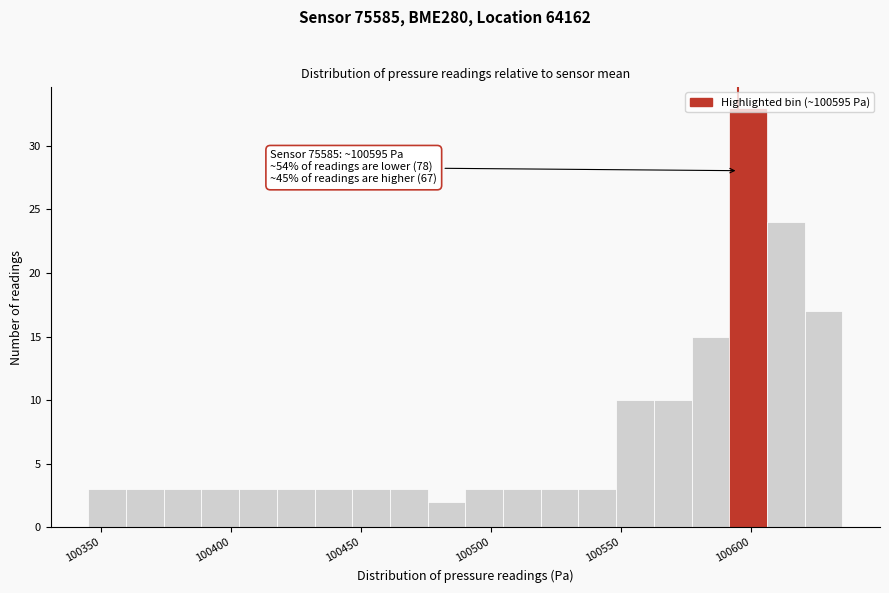

Around what value on the x-axis is the tallest bar? Give the approximate position of its centre, as read against the axis.

100600